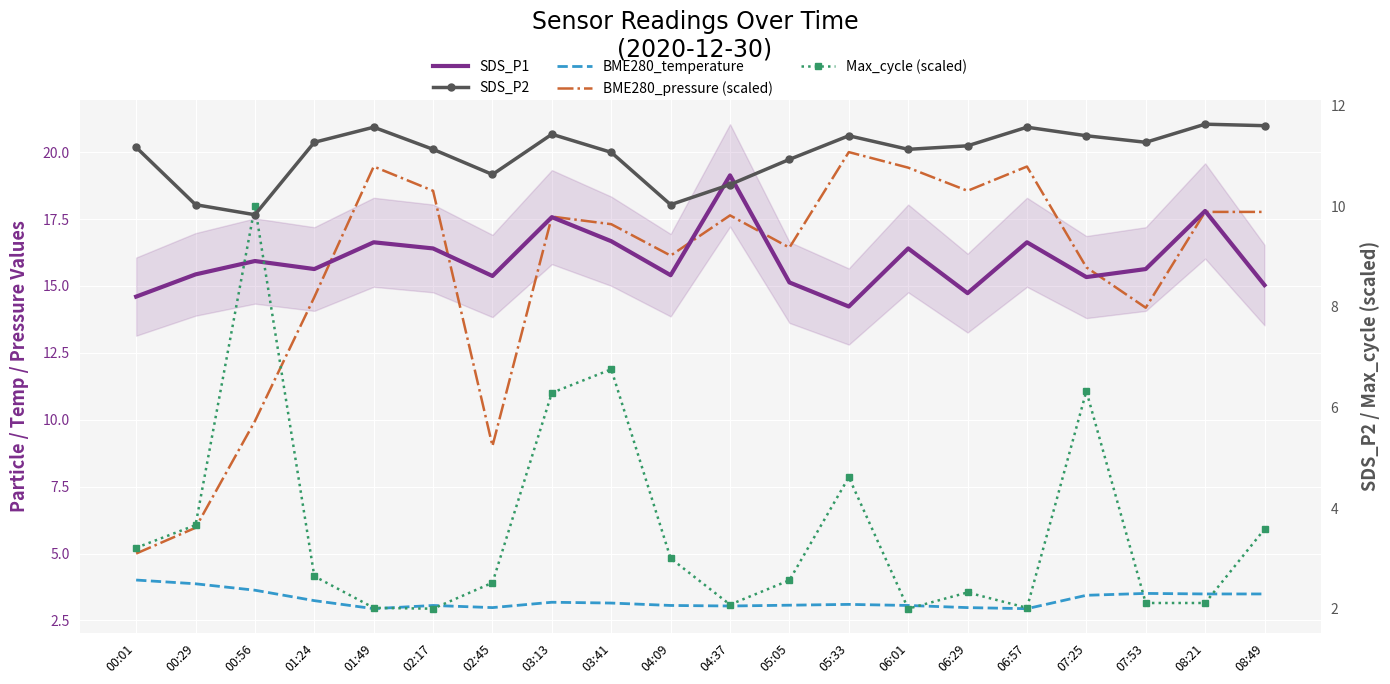

At which category does Max_cycle (scaled) reach its first local peak?

00:56